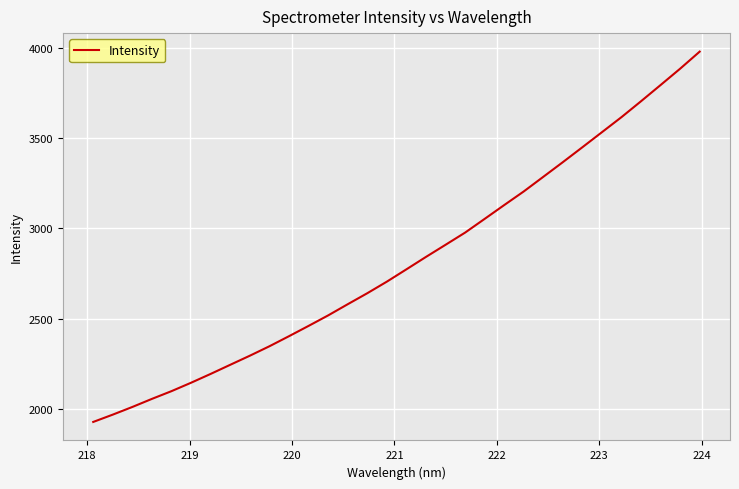

What is the difference between the maximum and minimum values?

2051.4